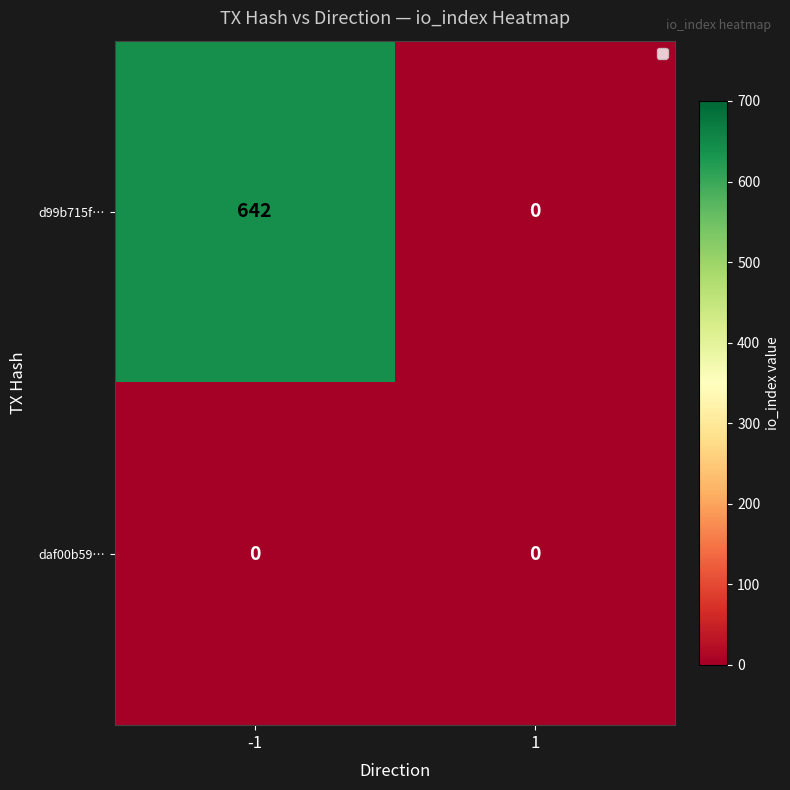

Which series has the largest total across all categories?

d99b715f…